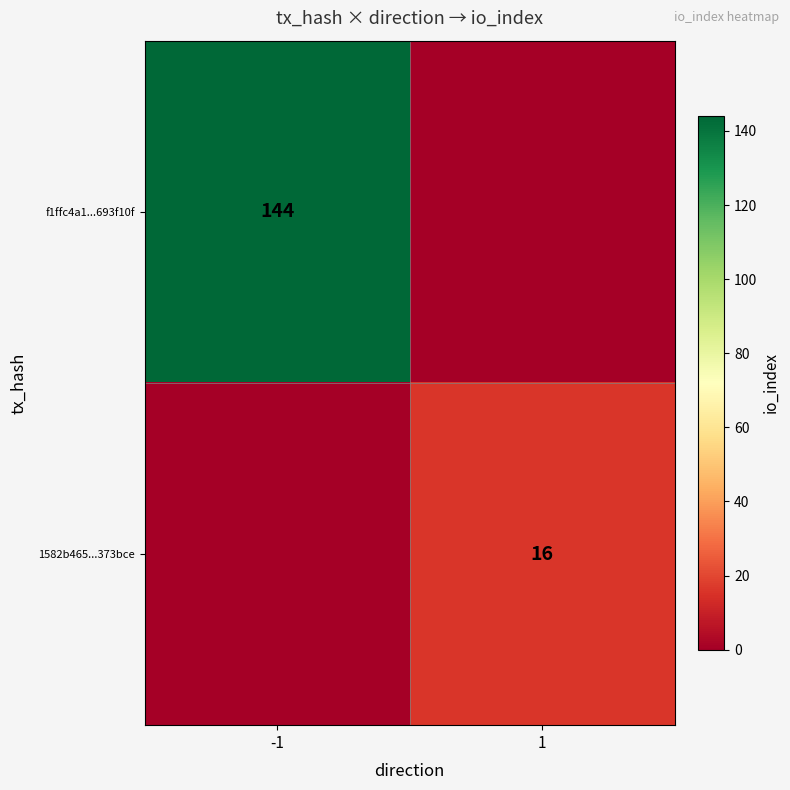

Is the value of 1582b465...373bce at 1 greater than the value of f1ffc4a1...693f10f at -1?

No